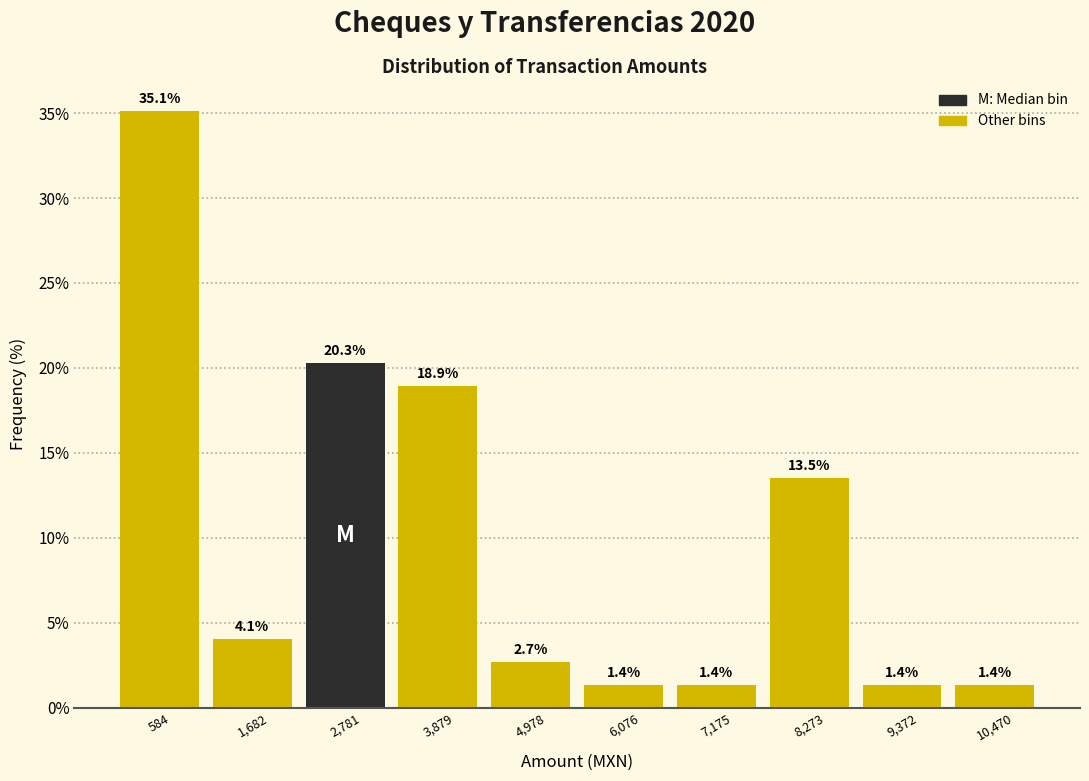

Reading left to right, list every bar in this chart as the range it spans on the x-axis followed by its height. The bar edges are not printed on the chart, so give them approximately, as read against the axis.

0 to 1200: 35.1
1200 to 2200: 4.1
2200 to 3400: 20.3
3400 to 4400: 18.9
4400 to 5600: 2.7
5600 to 6600: 1.4
6600 to 7800: 1.4
7800 to 8800: 13.5
8800 to 10000: 1.4
10000 to 11000: 1.4